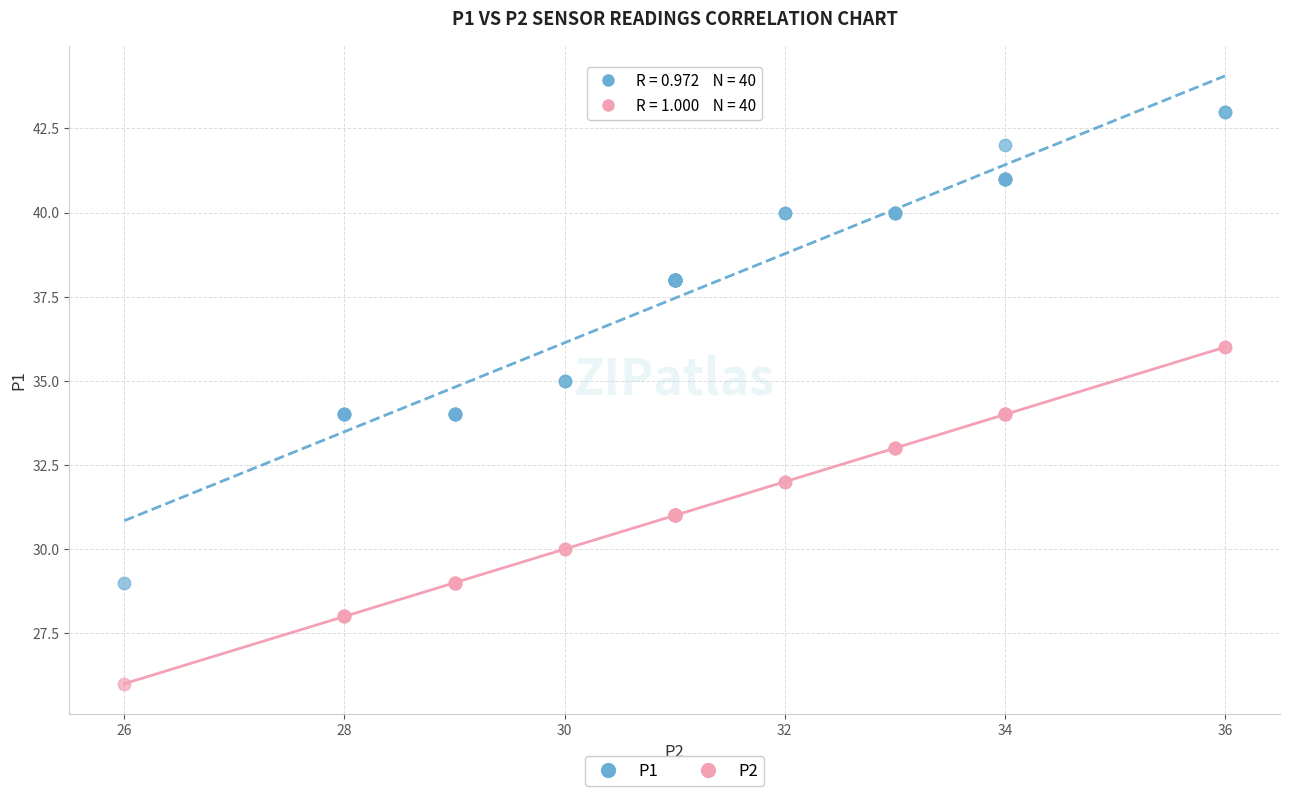

Which series contains the lowest Y value?

P2